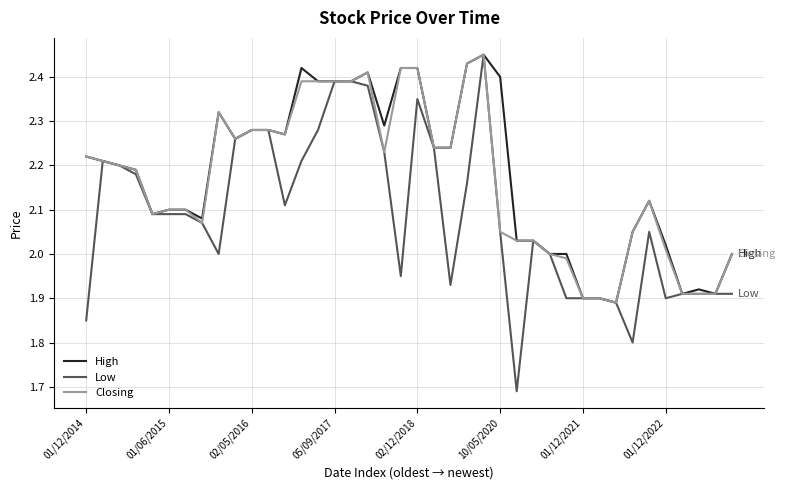

How many lines are shown in the chart?

3